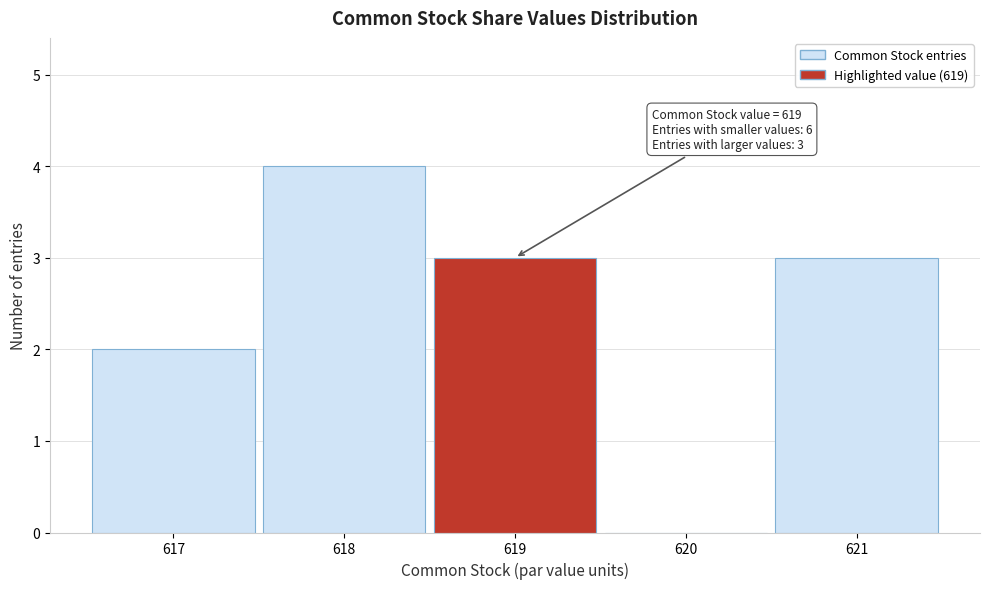

Over which range of the x-axis is the bar tallest?

617.5 to 618.5